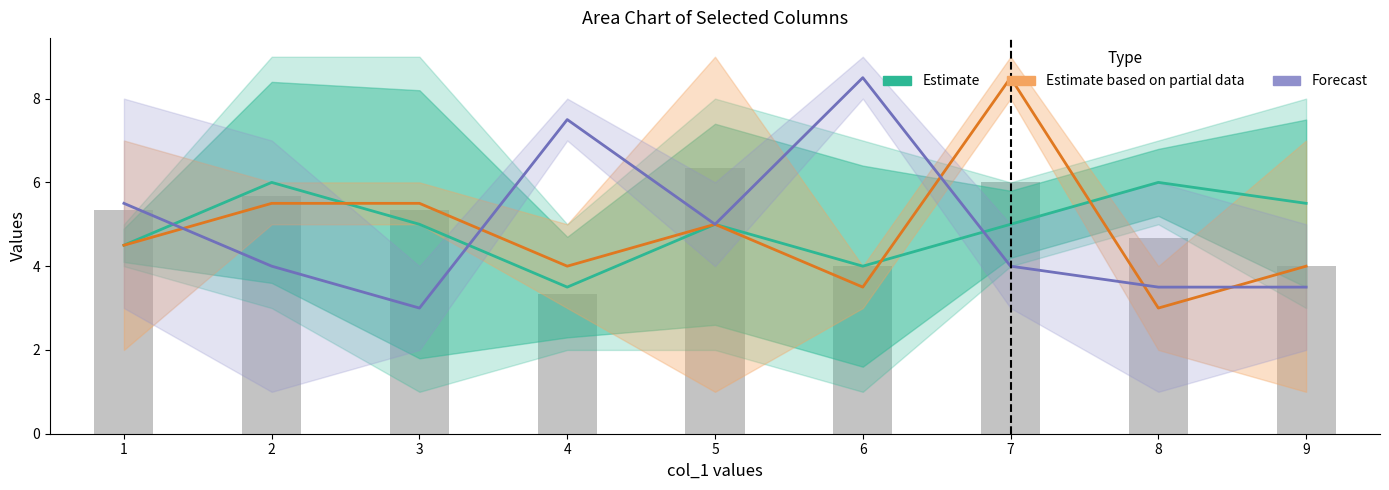

Reading left to right, what are all the values shown in this chart?

Estimate: 4.5	6.0	5.0	3.5	5.0	4.0	5.0	6.0	5.5
Estimate based on partial data: 4.5	5.5	5.5	4.0	5.0	3.5	8.5	3.0	4.0
Forecast: 5.5	4.0	3.0	7.5	5.0	8.5	4.0	3.5	3.5